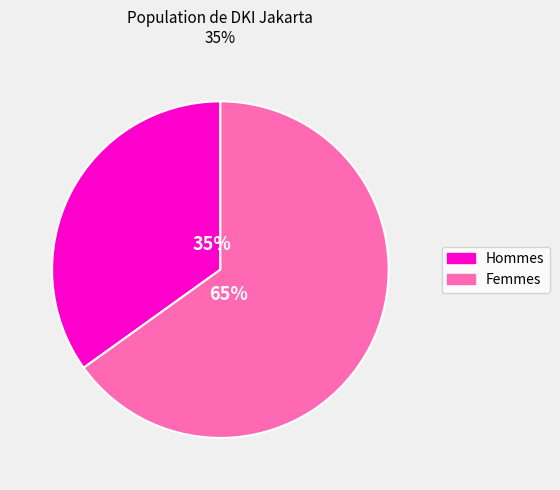

What is the largest slice in the pie chart?

Femmes